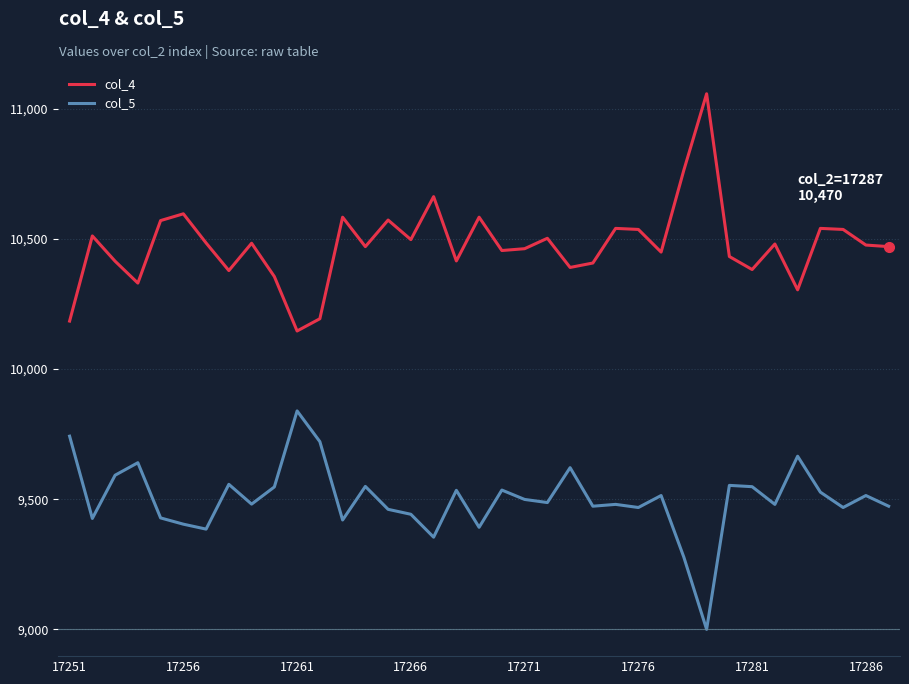

Which series has the largest total across all categories?

col_4